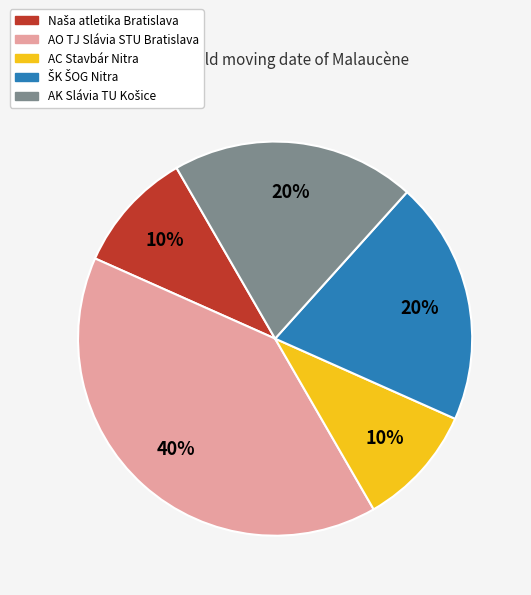

Does any single category account for the majority?

No